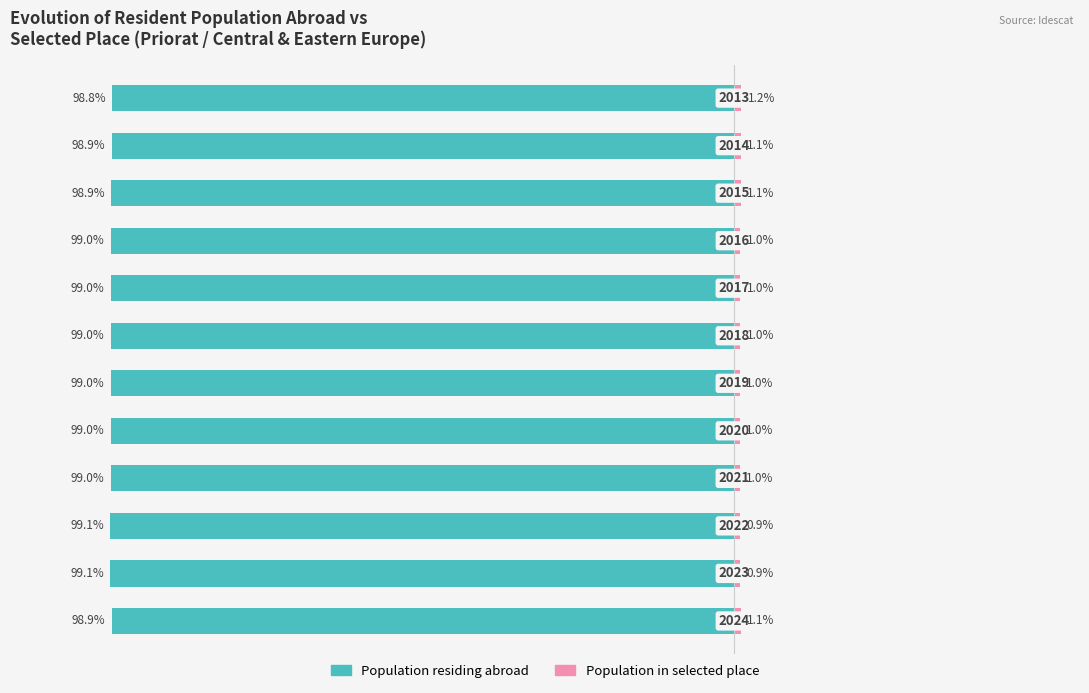

The value of Population residing abroad at 7 is -99.0. True or false?

True